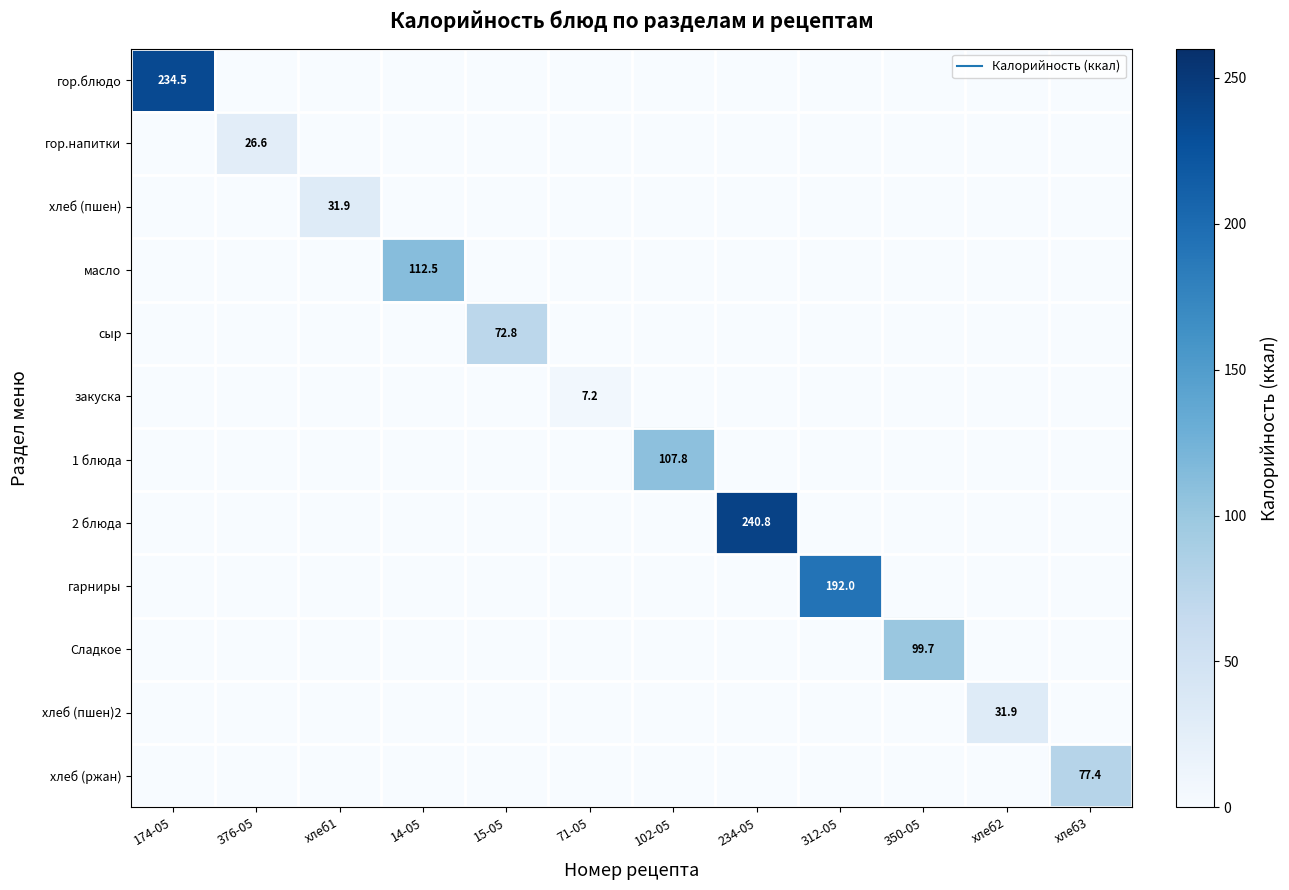

At which label does гарниры reach its peak?

312-05